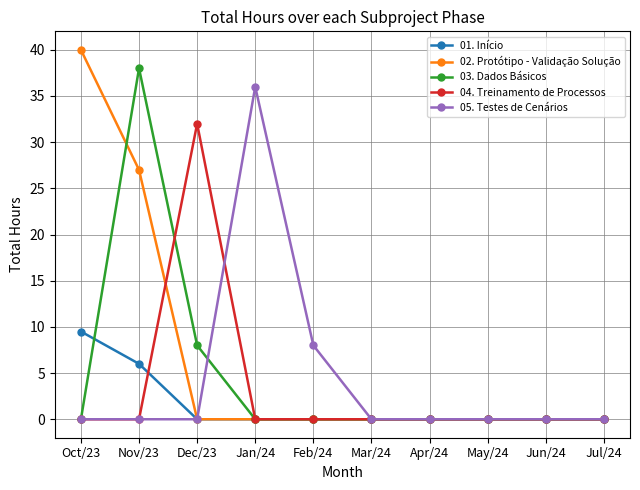

What position from the right is Apr/24?

4